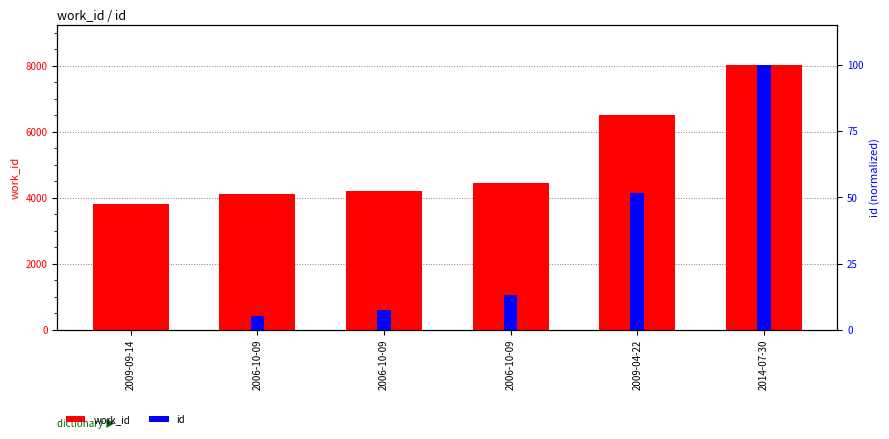

List the series in order of their peak value, highest first.

work_id, id